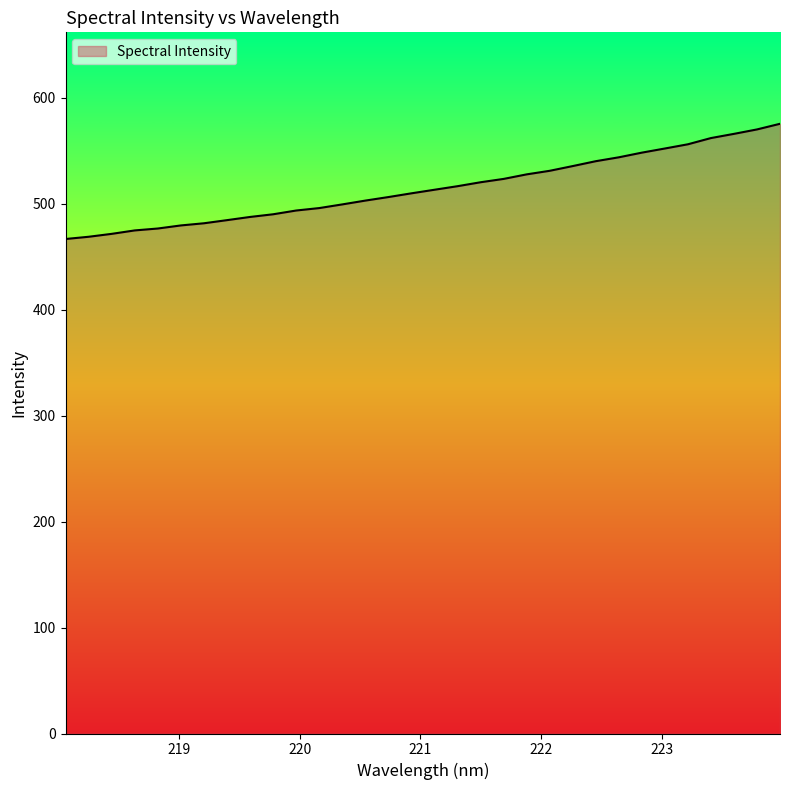

What is the smallest value displayed?

466.8